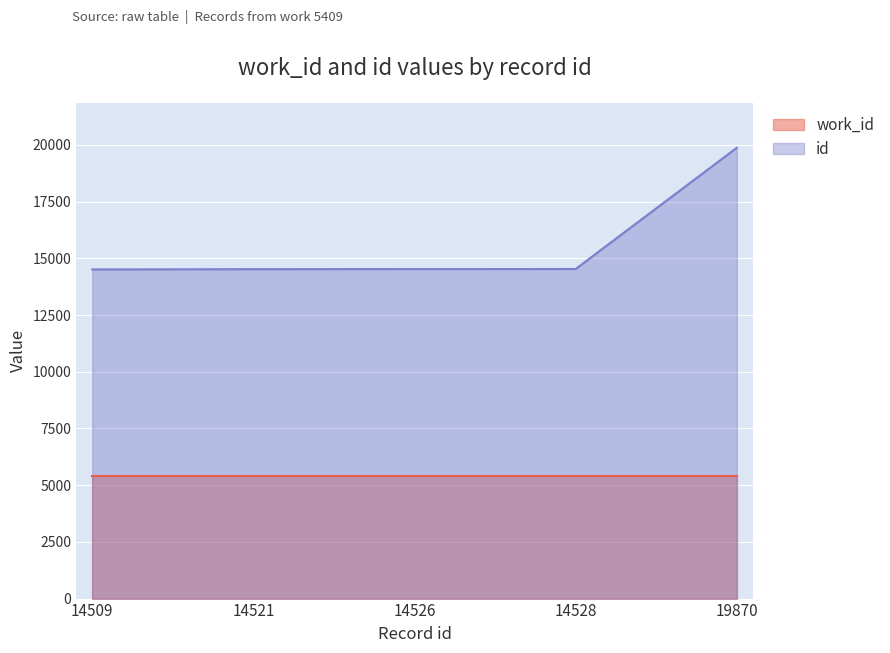

Reading right to left, transcribe all the data shown in this chart.

19870	14528	14526	14521	14509